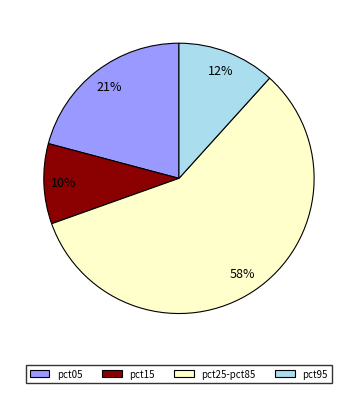

To the nearest percent, what percentage of the pie is pct95?

12%